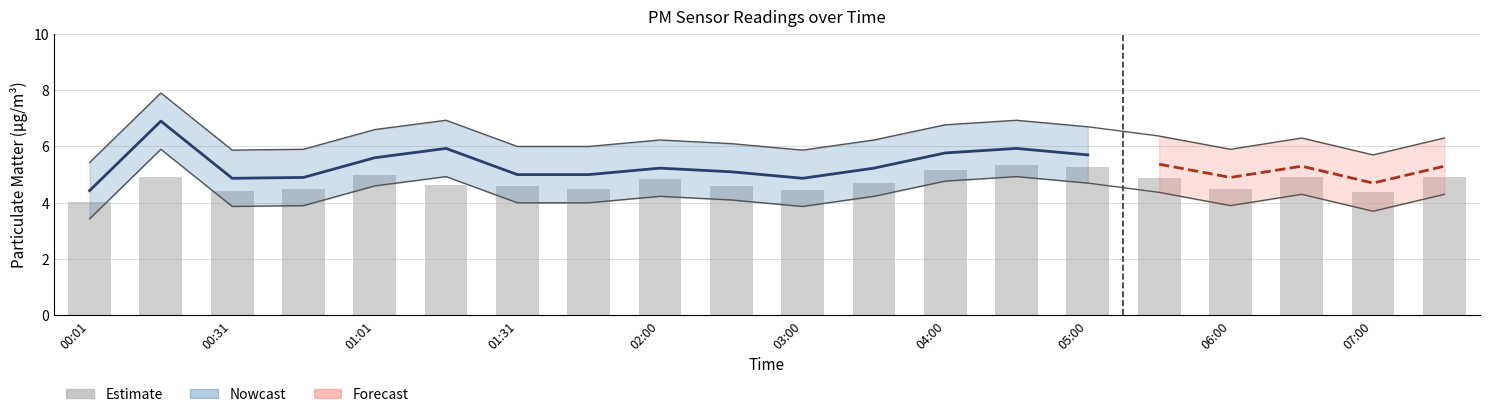

Are the bars grouped side by side (vs. stacked)?

Yes